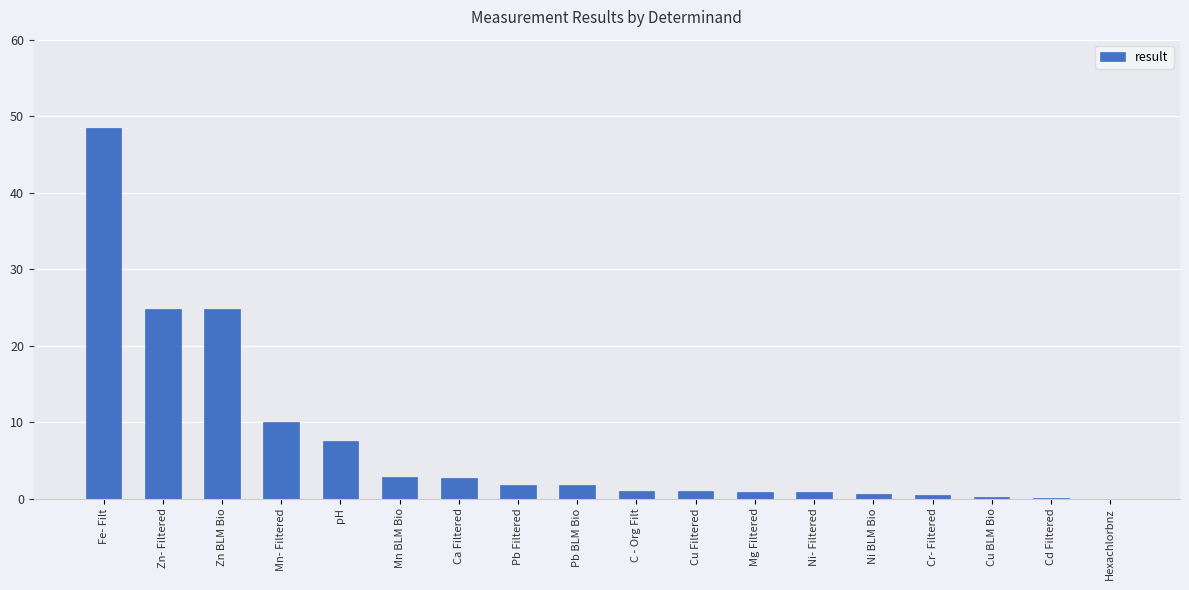

The chart shows a value of 0.0 at Hexachlorbnz. True or false?

True